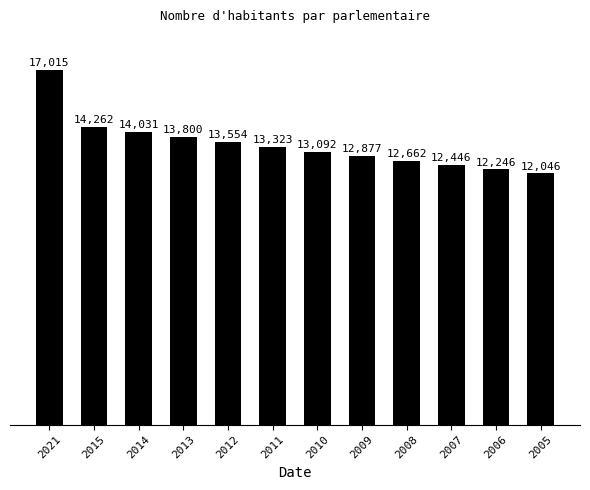

Rank the categories by value from lowest to highest.

2005, 2006, 2007, 2008, 2009, 2010, 2011, 2012, 2013, 2014, 2015, 2021